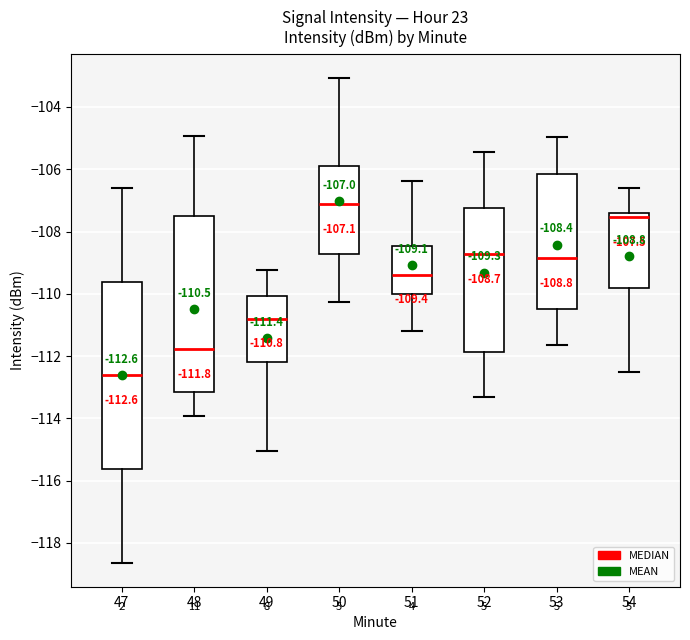

Which box's median line is the highest?

50